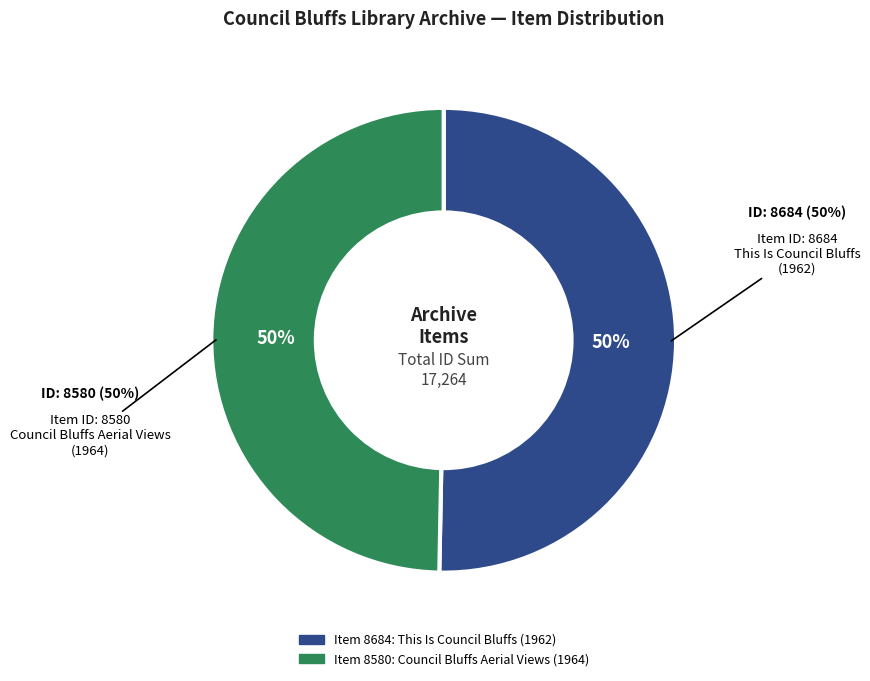

To the nearest percent, what is the average slice percentage?

50%